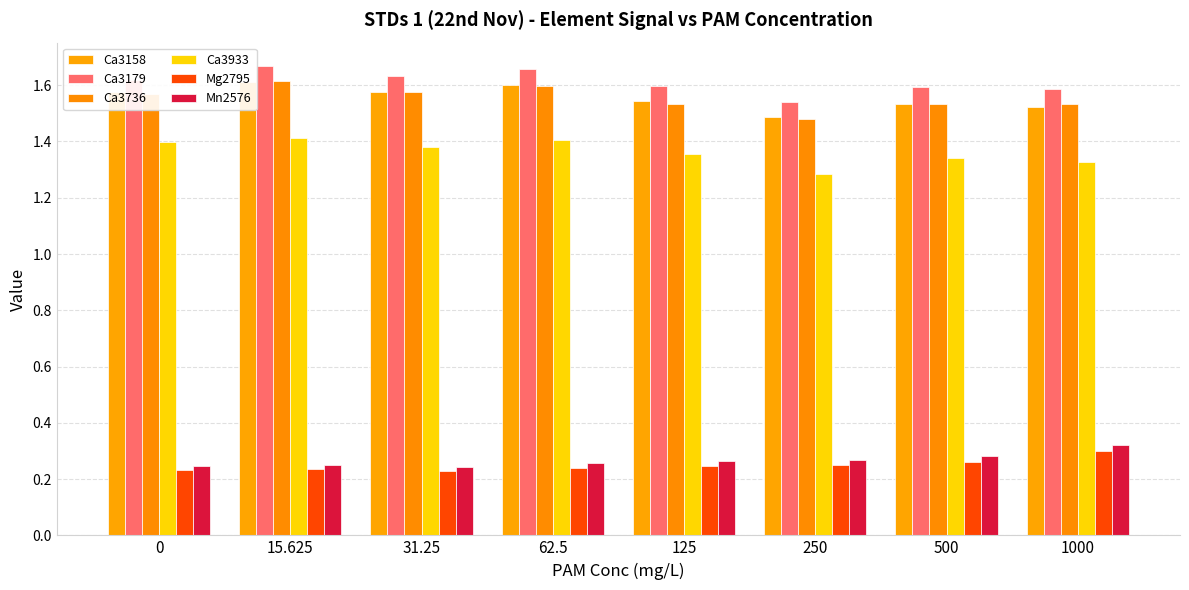

Count the Ca3179 values in the range 1 to 2.

8